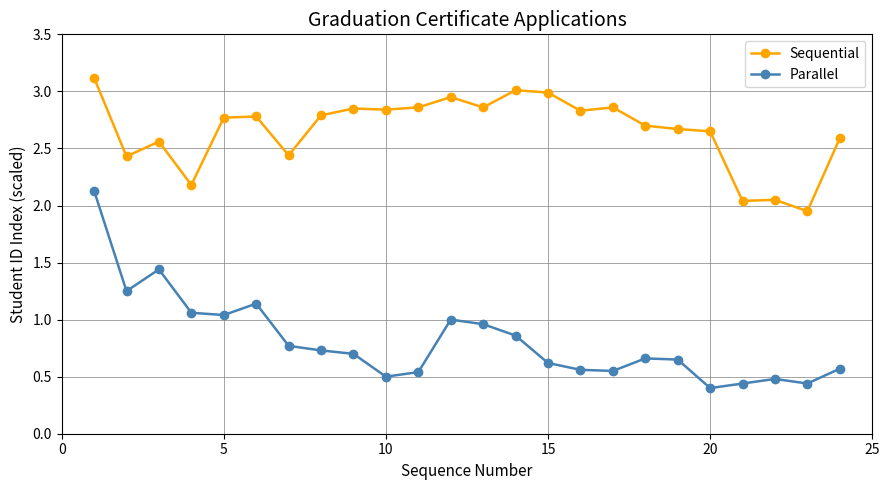

True or false: Sequential has more than 2 interior local peaks.

True